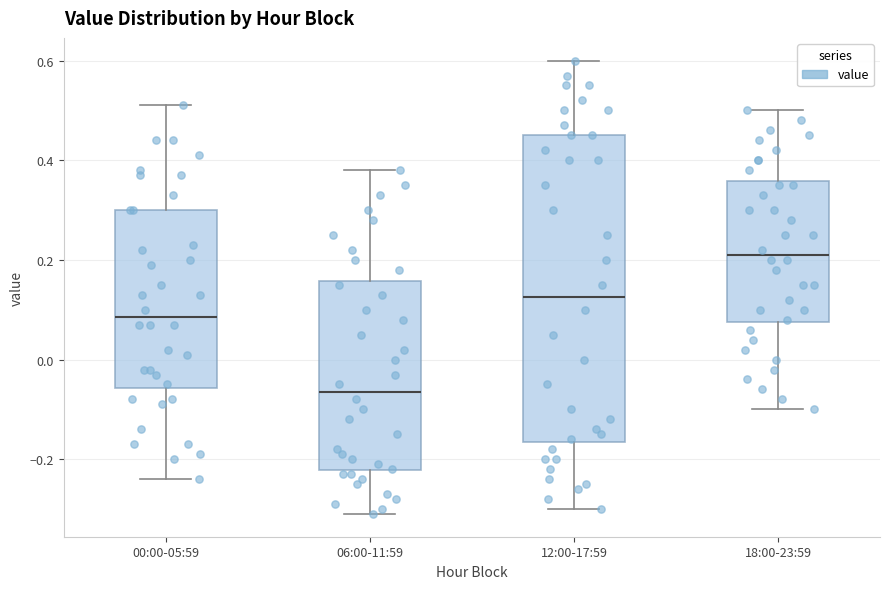

Where does the lower whisker of the box for 06:00-11:59 end on the y-axis? The values are not printed on the chart, so give them approximately, as read against the axis.

-0.30